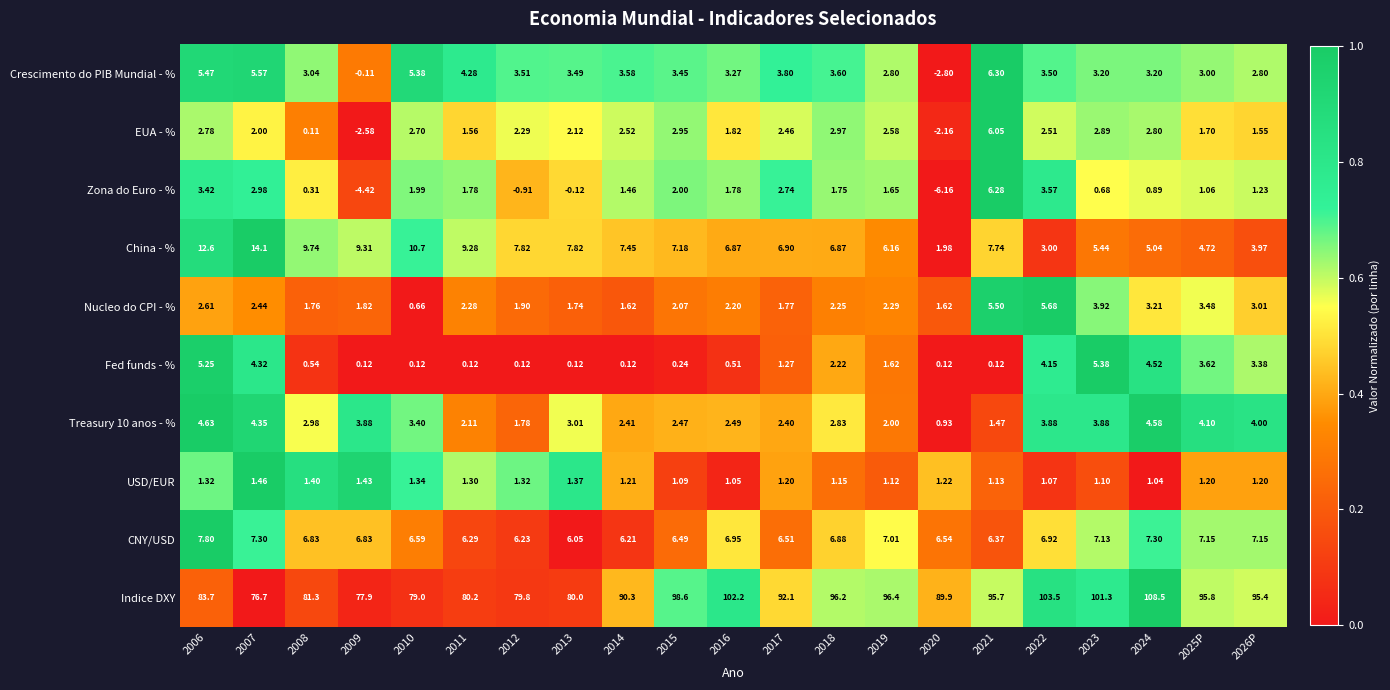

Which series has the largest total across all categories?

Indice DXY